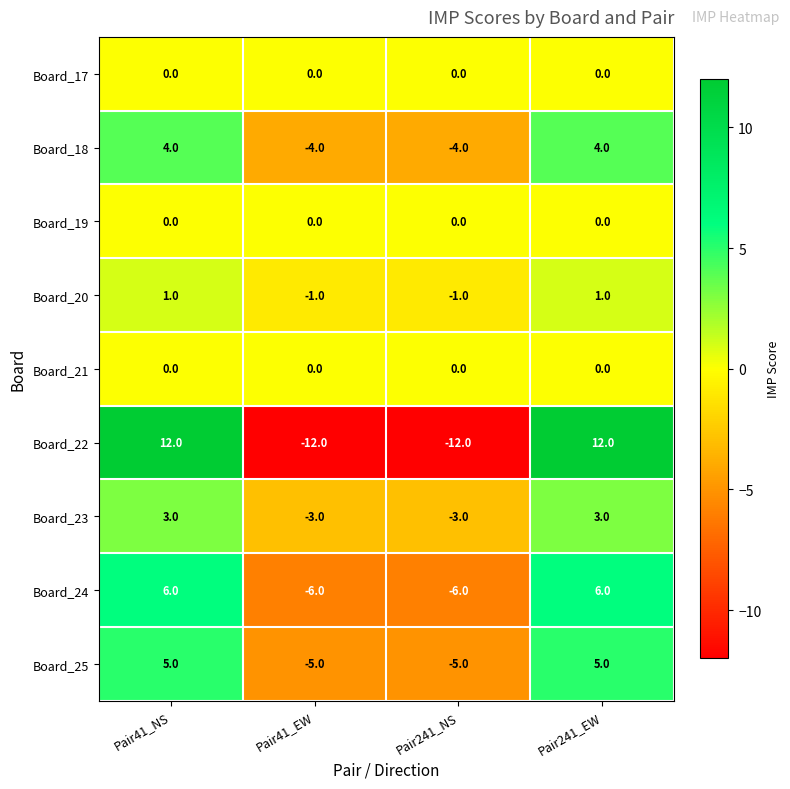

Count the number of data series in this chart.

9